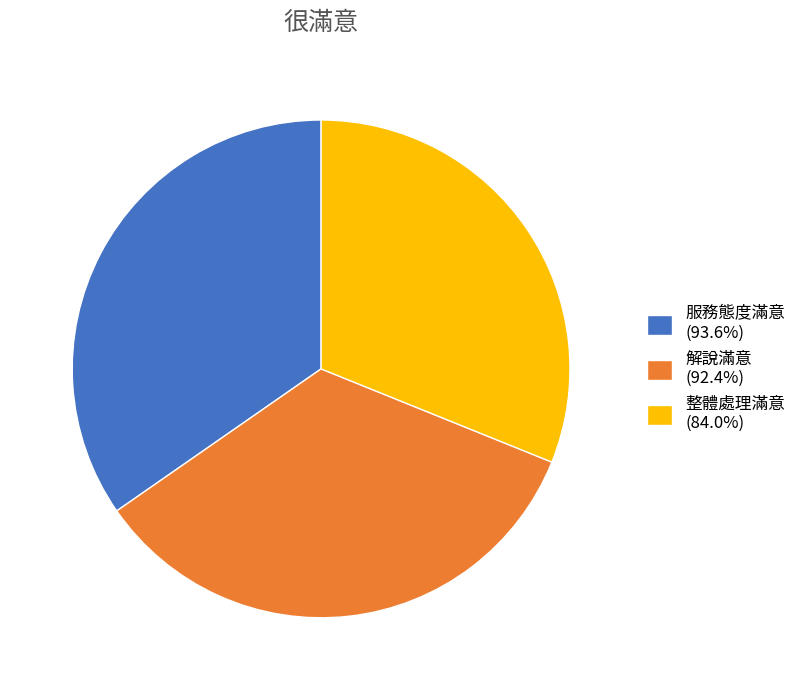

Approximately how many times larger is the value at 整體處理滿意 (84.0%) compared to 解說滿意 (92.4%)?

0.9